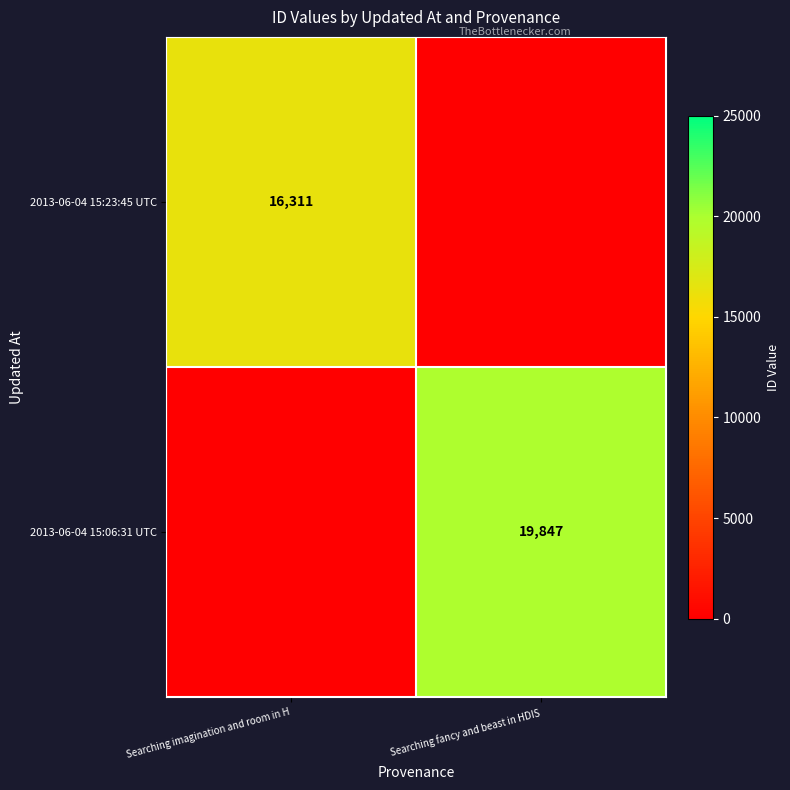

True or false: 2013-06-04 15:06:31 UTC has a value of 26054 at Searching fancy and beast in HDIS.

False